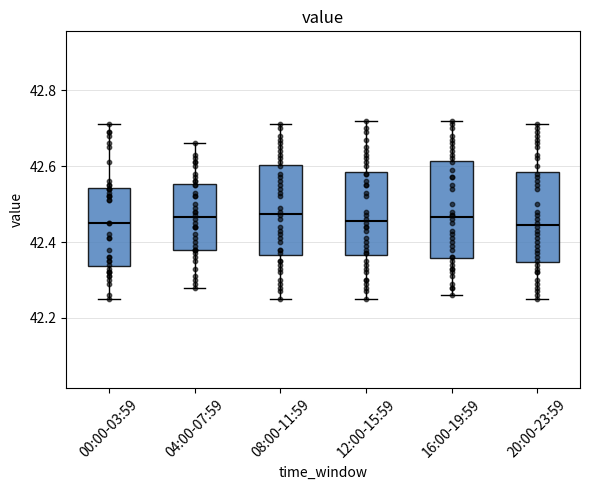

Where does the lower whisker of the box for 04:00-07:59 end on the y-axis? The values are not printed on the chart, so give them approximately, as read against the axis.

42.28